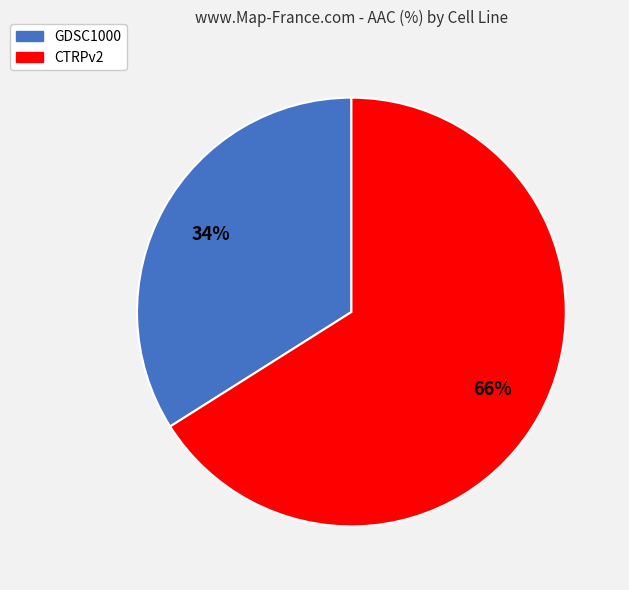

What is the smallest slice in the pie chart?

GDSC1000